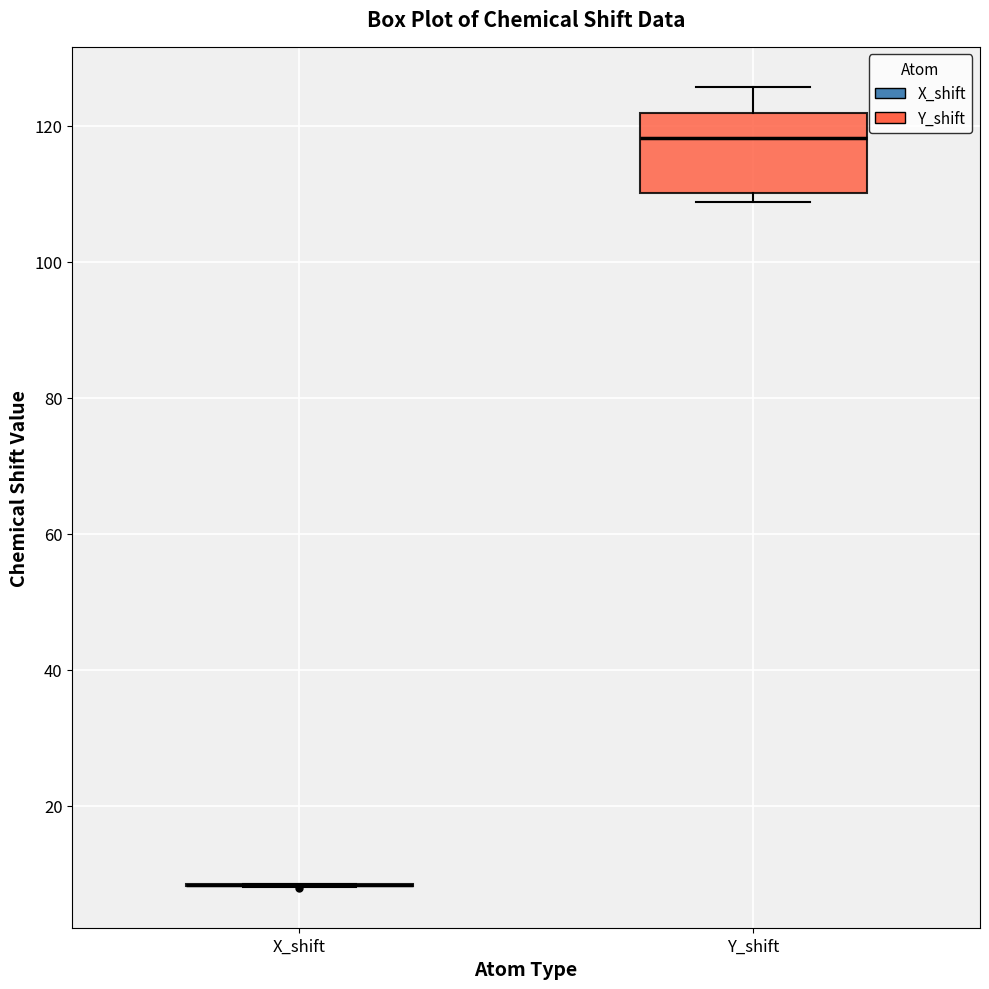

Which box is the tallest, from its lower edge to its upper edge?

Y_shift